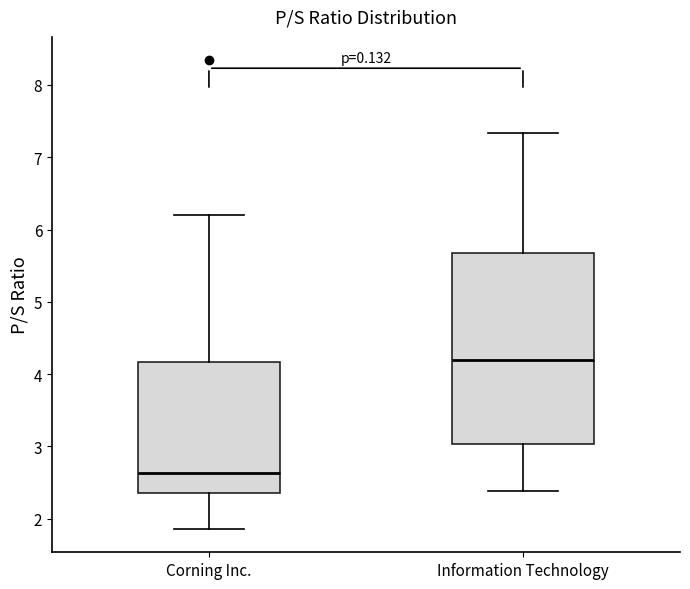

Which box is the tallest, from its lower edge to its upper edge?

Information Technology